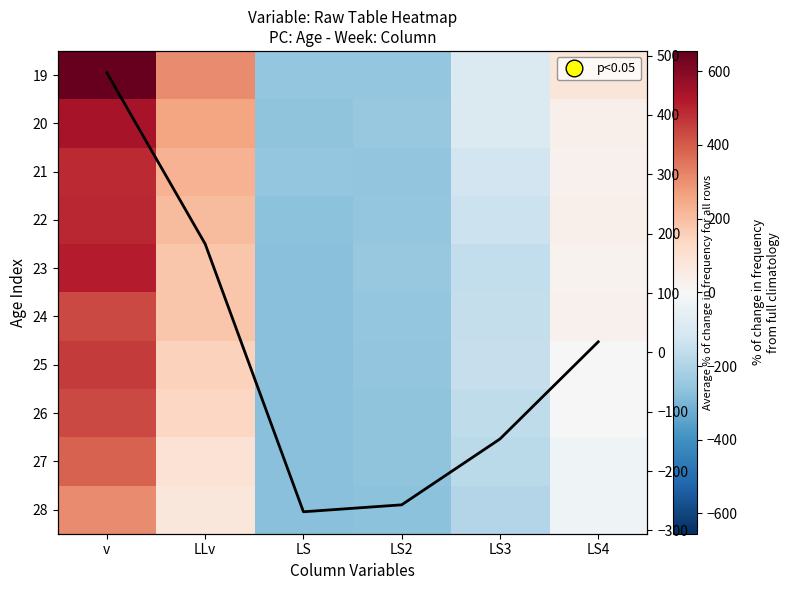

At which label does 25 reach its peak?

v